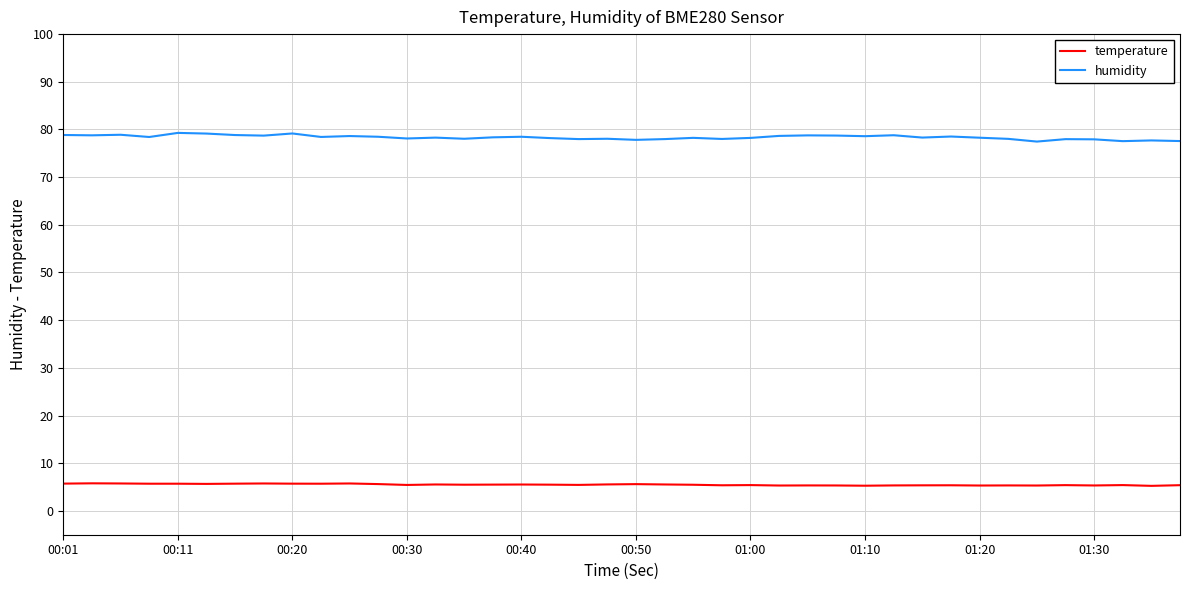

Which series has the widest spread of values?

humidity